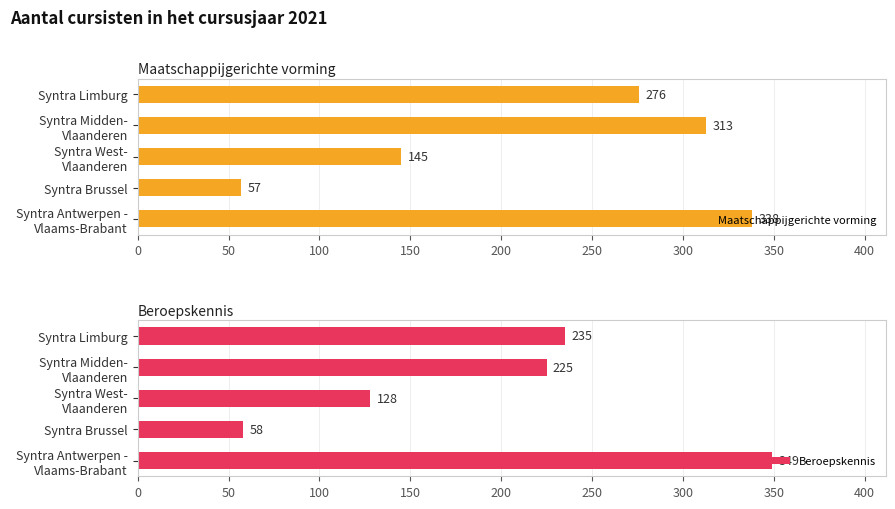

Which series has the widest spread of values?

Beroepskennis